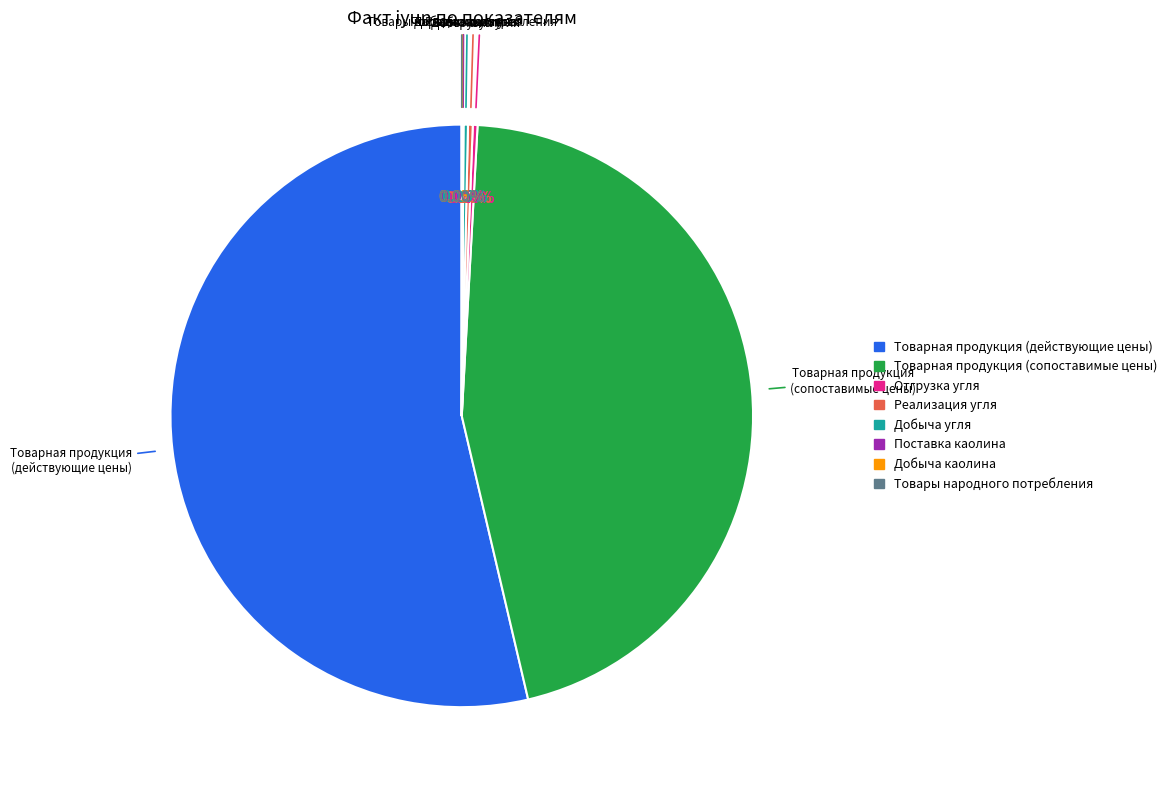

Is there any slice that represents more than half of the pie?

Yes